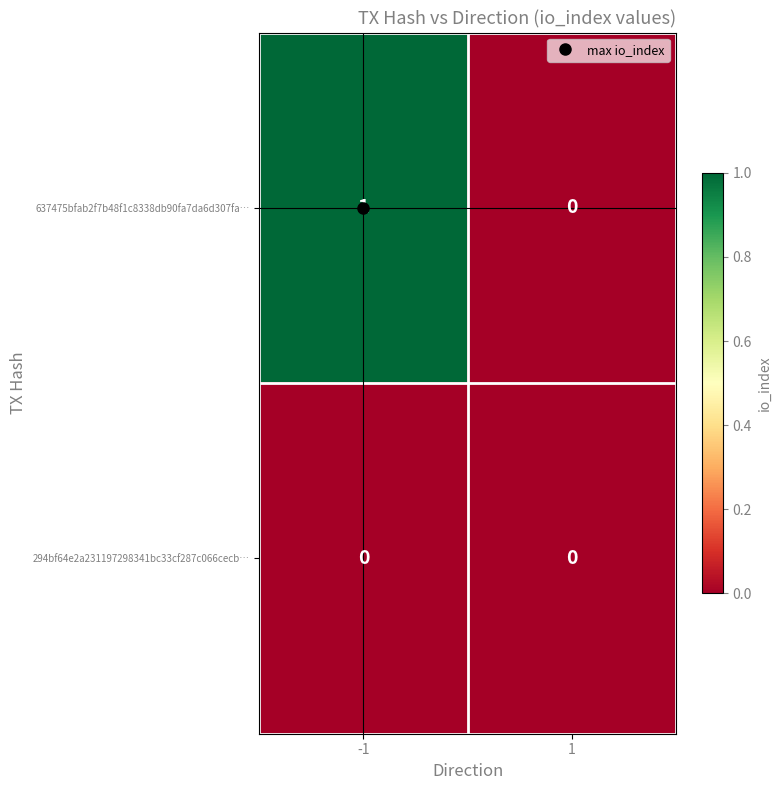

The 637475bfab2f7b48f1c8338db90fa7da6d307fa… series shows 0 at 1. True or false?

True